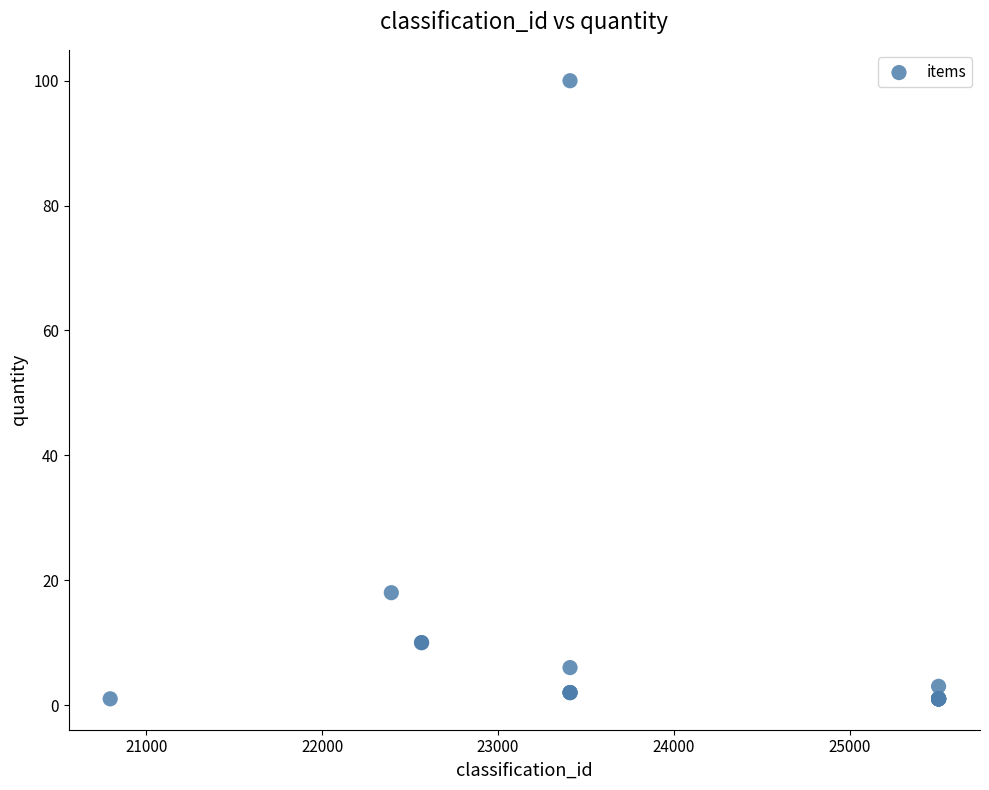

What Y value in the scatter plot is closest to 50?

18